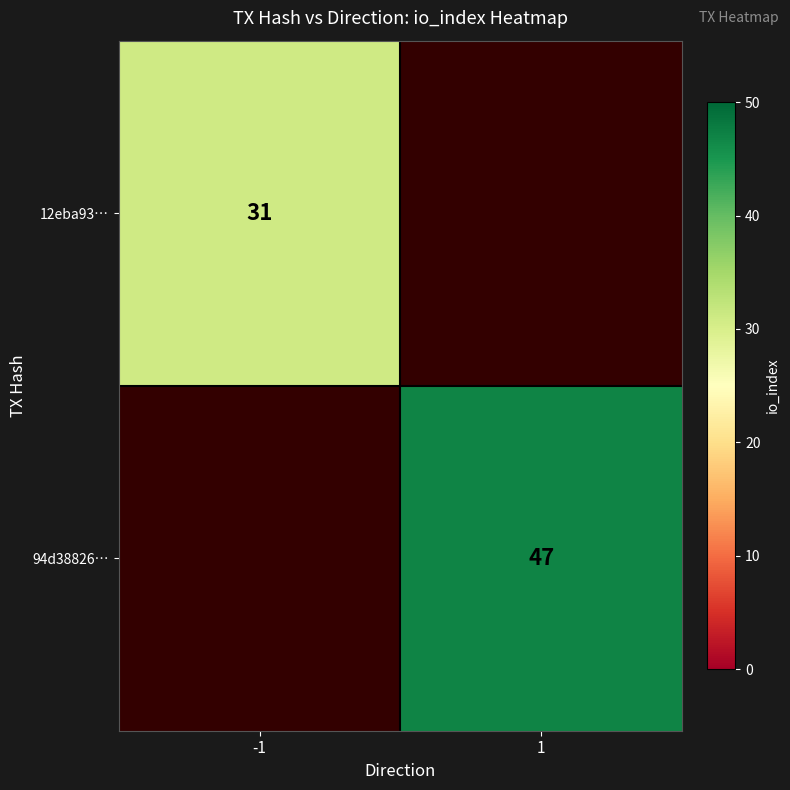

At how many categories does at least one series exceed 34?

1